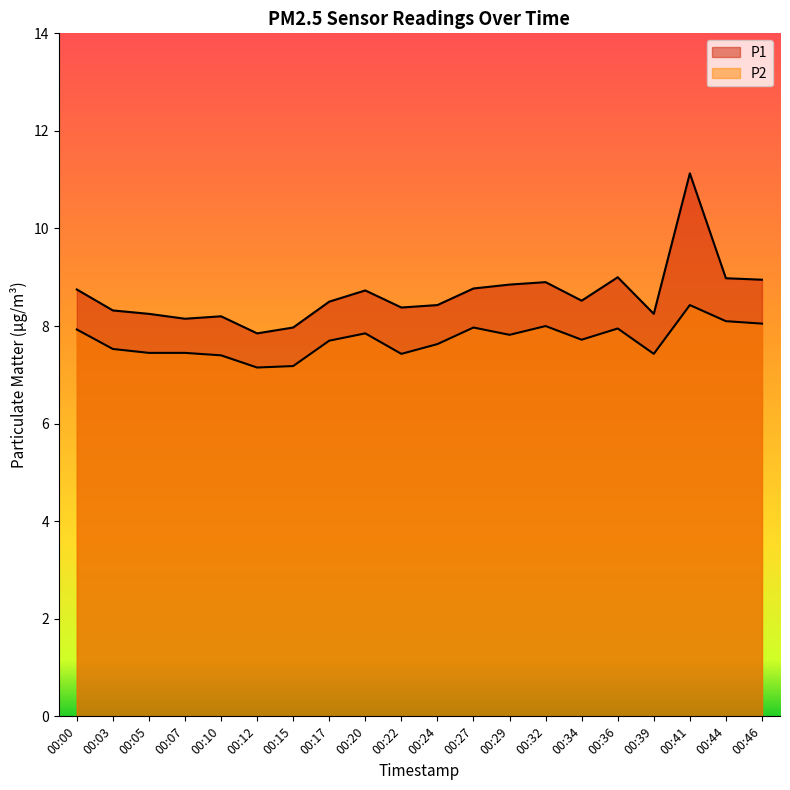

How many data points in P1 are less than 8?

2